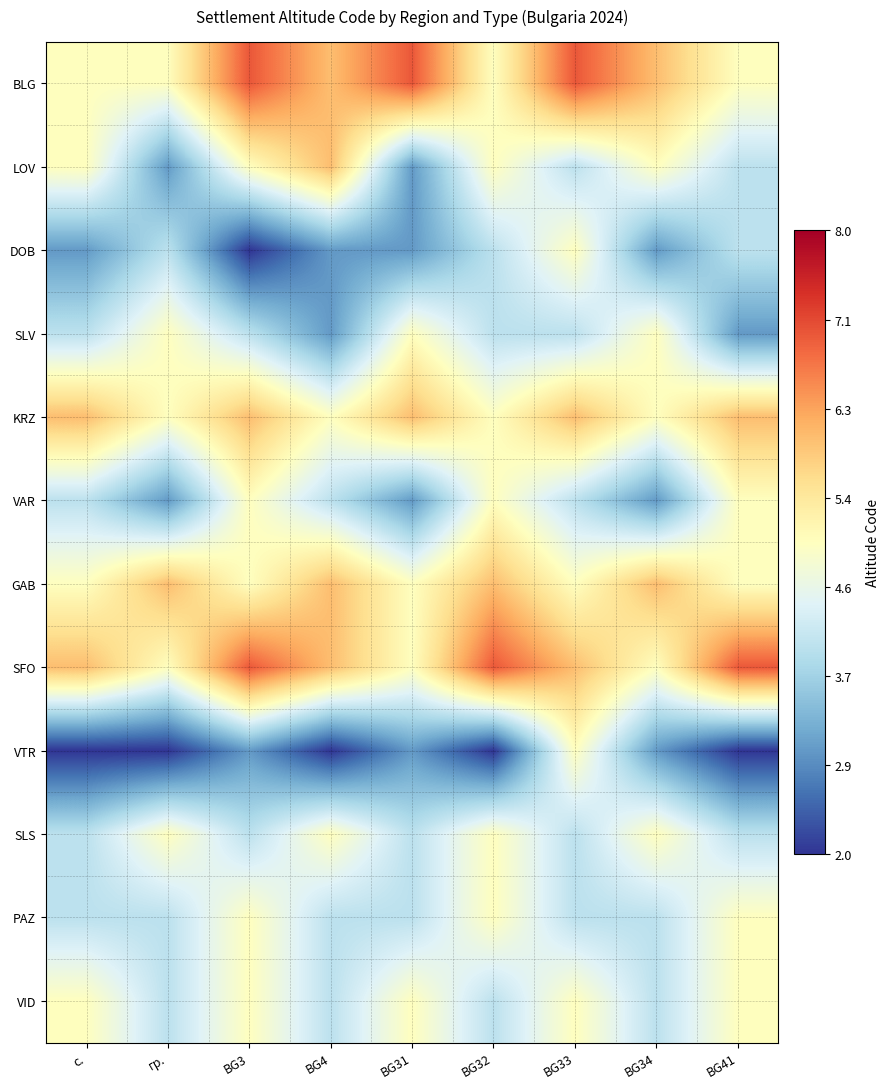

Which series has the largest total across all categories?

SFO